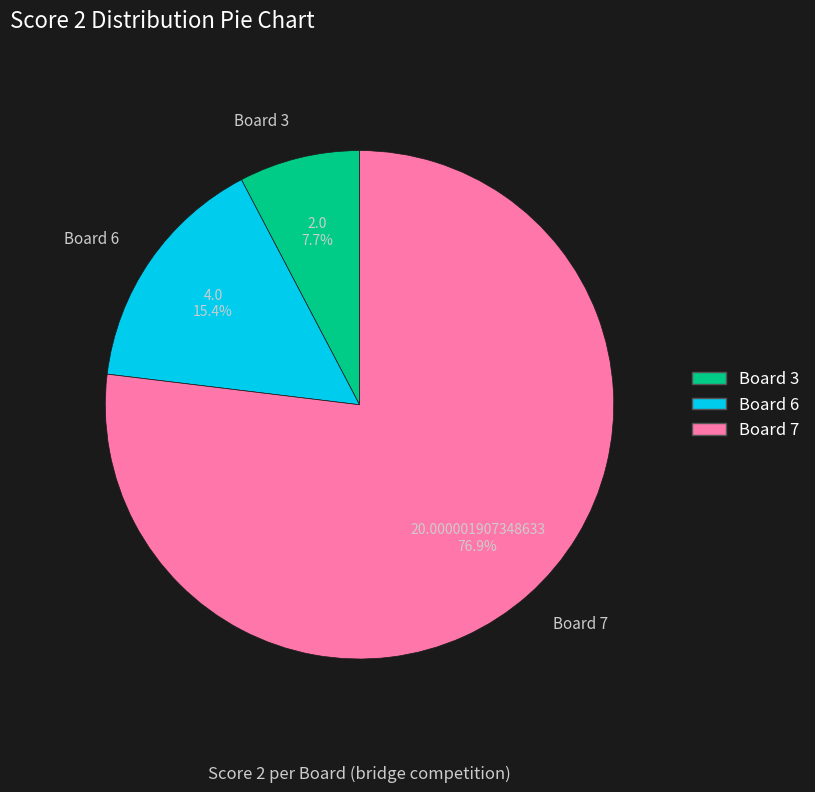

To the nearest percent, what is the average slice percentage?

33%